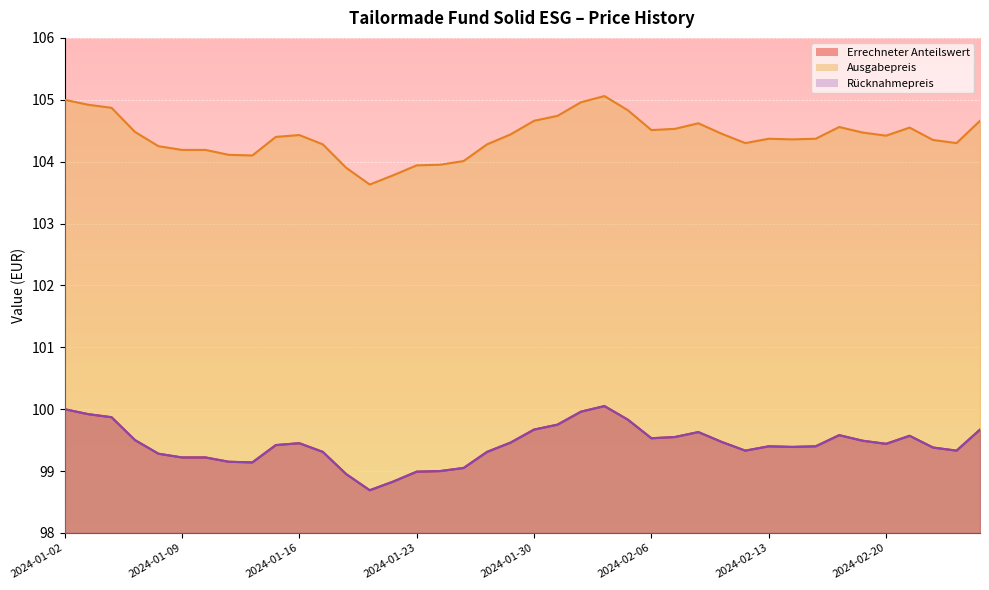

Reading right to left, extract all data points from this chart.

Errechneter Anteilswert: 99.7	99.3	99.4	99.6	99.4	99.5	99.6	99.4	99.4	99.4	99.3	99.5	99.6	99.5	99.5	99.8	100.0	100.0	99.8	99.7	99.5	99.3	99.0	99.0	99.0	98.8	98.7	99.0	99.3	99.5	99.4	99.1	99.2	99.2	99.2	99.3	99.5	99.9	99.9	100.0
Ausgabepreis: 104.7	104.3	104.3	104.5	104.4	104.5	104.6	104.4	104.4	104.4	104.3	104.5	104.6	104.5	104.5	104.8	105.1	105.0	104.7	104.7	104.4	104.3	104.0	104.0	103.9	103.8	103.6	103.9	104.3	104.4	104.4	104.1	104.1	104.2	104.2	104.2	104.5	104.9	104.9	105.0
Rücknahmepreis: 99.7	99.3	99.4	99.6	99.4	99.5	99.6	99.4	99.4	99.4	99.3	99.5	99.6	99.5	99.5	99.8	100.0	100.0	99.8	99.7	99.5	99.3	99.0	99.0	99.0	98.8	98.7	99.0	99.3	99.5	99.4	99.1	99.2	99.2	99.2	99.3	99.5	99.9	99.9	100.0